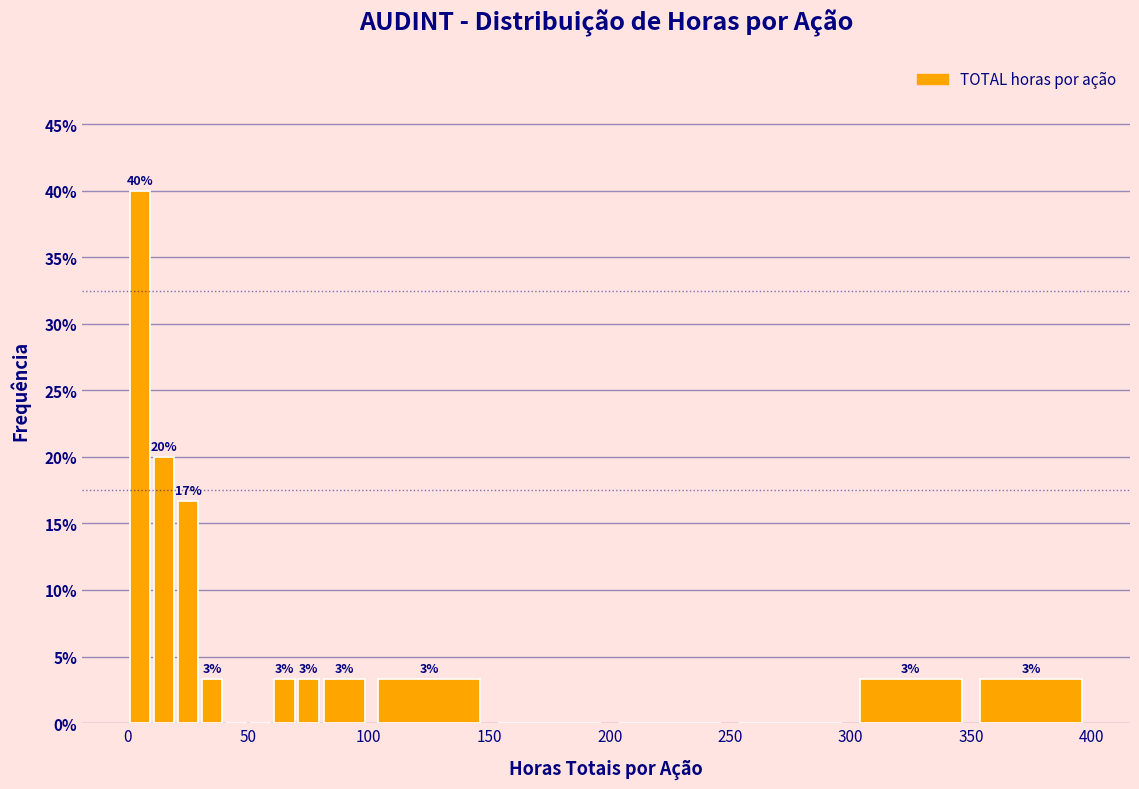

Read against the x-axis, roughly where is the centre of the tallest bar?

5